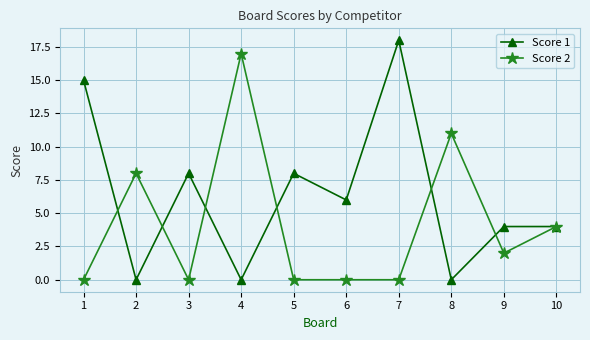

What is the sum of the Score 2 values at 3 and 10?

4